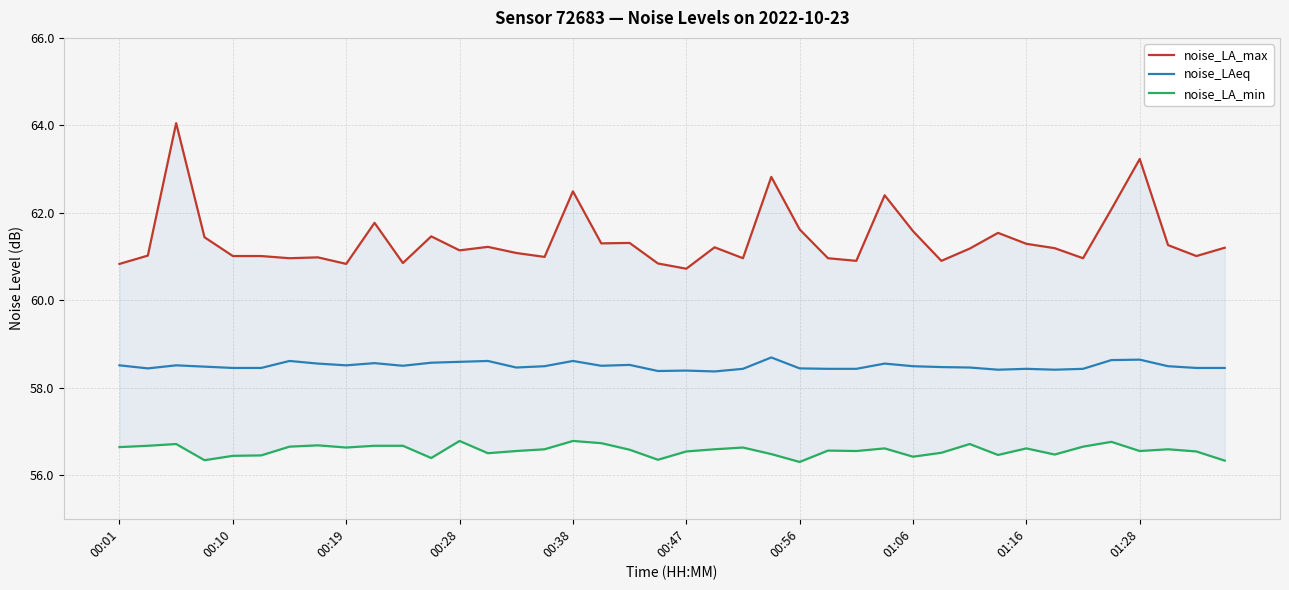

Which series has the largest range (max minus min)?

noise_LA_max